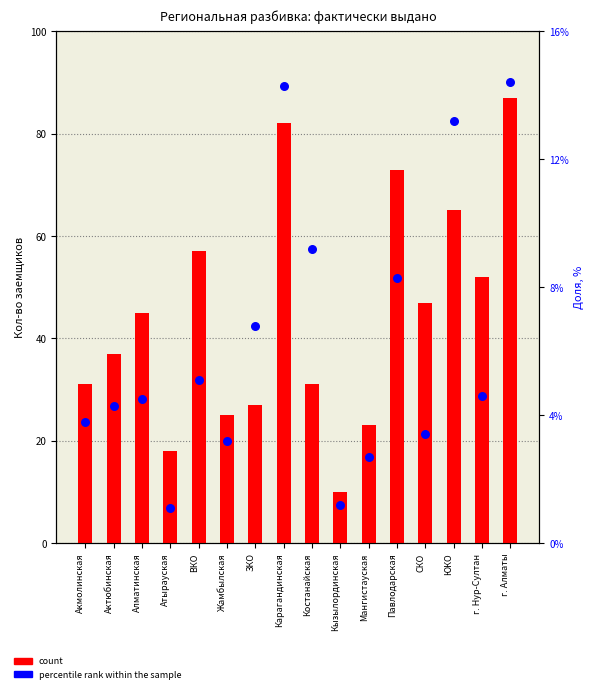

At how many categories does at least one series exceed 32?

9